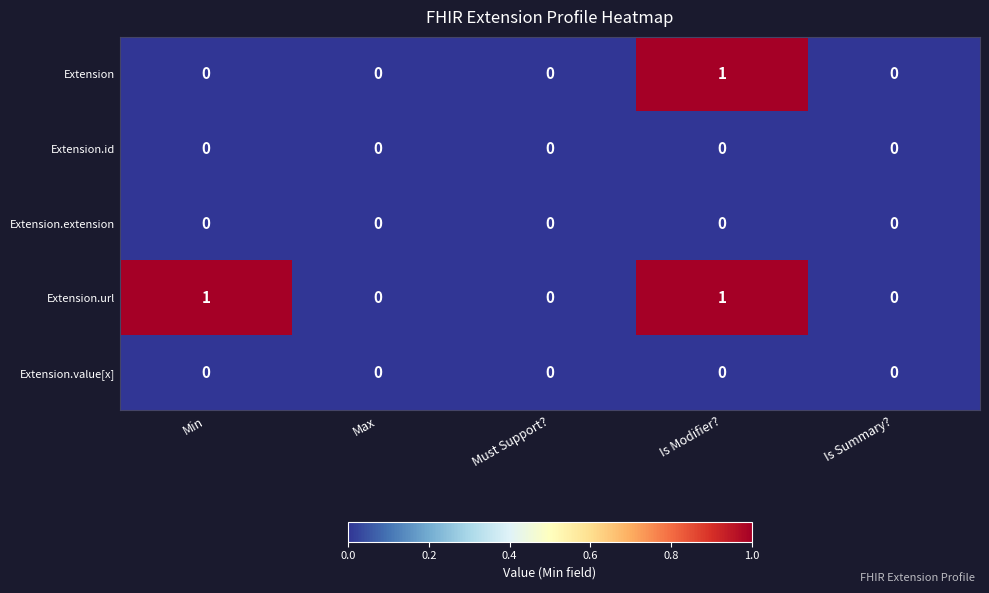

How many series are shown in this chart?

5